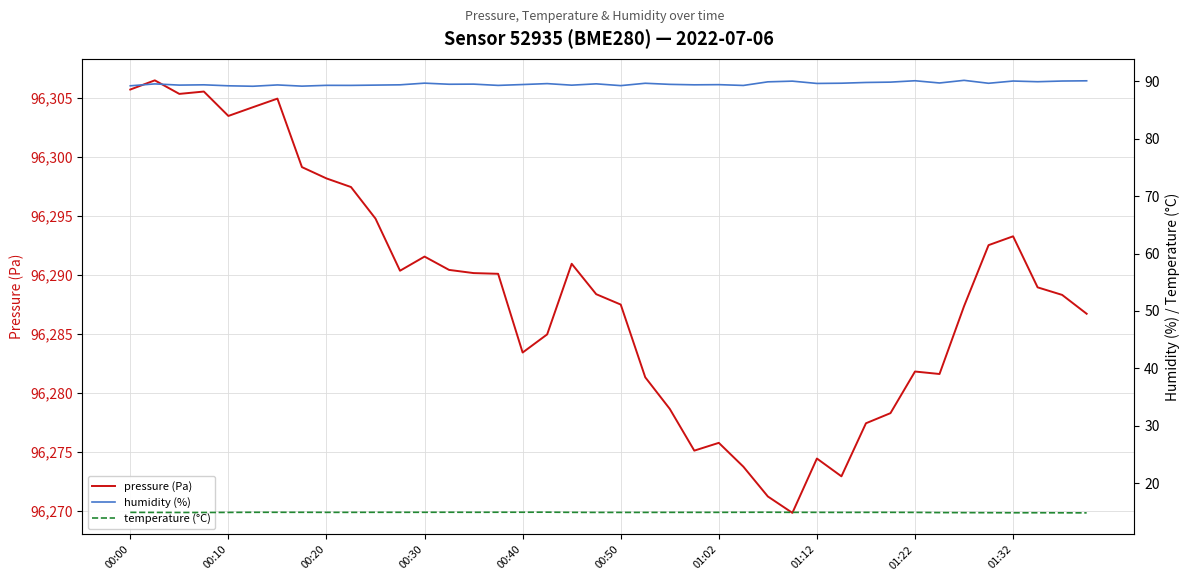

Reading left to right, transcribe all the data shown in this chart.

pressure (Pa): 96305.7	96306.5	96305.4	96305.6	96303.5	96304.2	96304.9	96299.1	96298.2	96297.4	96294.8	96290.4	96291.6	96290.4	96290.1	96290.1	96283.4	96284.9	96290.9	96288.4	96287.5	96281.3	96278.6	96275.1	96275.8	96273.7	96271.2	96269.8	96274.4	96272.9	96277.4	96278.3	96281.8	96281.6	96287.3	96292.5	96293.3	96288.9	96288.3	96286.7
humidity (%): 89.2	89.6	89.3	89.4	89.2	89.2	89.4	89.2	89.3	89.3	89.3	89.4	89.7	89.5	89.5	89.3	89.5	89.6	89.3	89.6	89.3	89.7	89.5	89.4	89.4	89.3	89.9	90.0	89.6	89.7	89.8	89.9	90.1	89.7	90.2	89.7	90.1	89.9	90.1	90.1
temperature (°C): 14.9	14.9	14.9	14.9	14.9	14.9	14.9	14.9	14.9	14.9	14.9	14.9	14.9	14.9	14.9	14.9	14.9	14.9	14.9	14.9	14.9	14.9	14.9	14.9	14.9	14.9	14.9	14.9	14.9	14.9	14.9	14.9	14.9	14.9	14.9	14.9	14.8	14.8	14.8	14.8